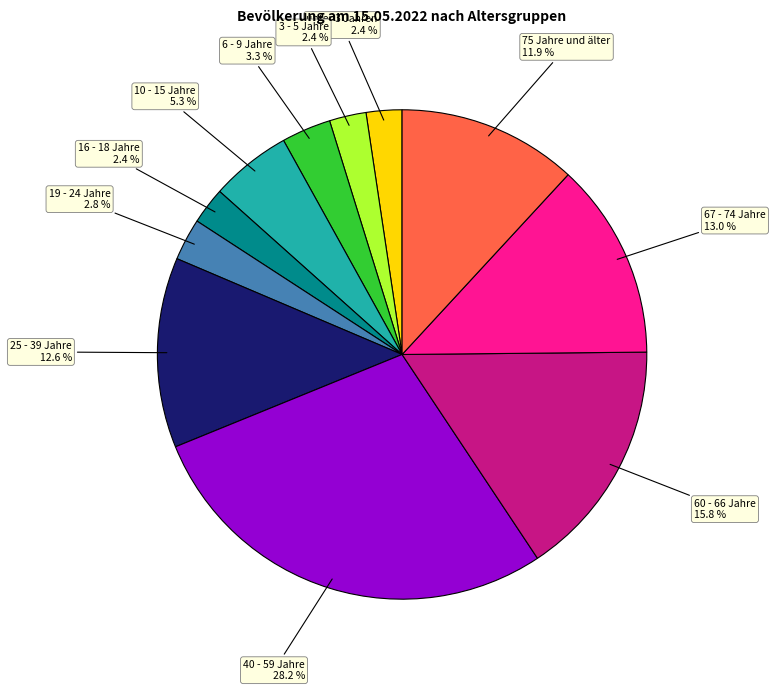

To the nearest percent, what is the combined percentage of 67 - 74 Jahre and 25 - 39 Jahre?

26%